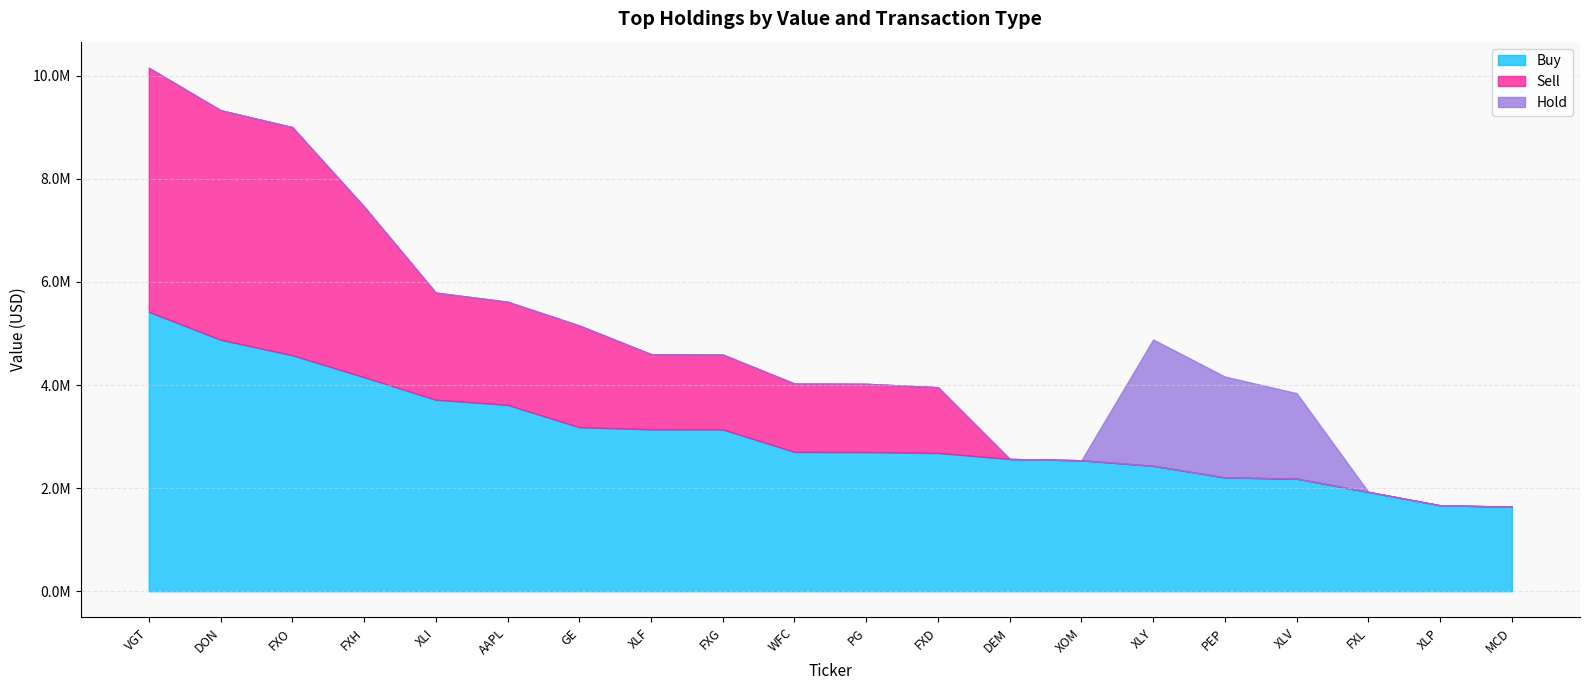

Where do Buy and Hold first cross each other?

XOM and XLY